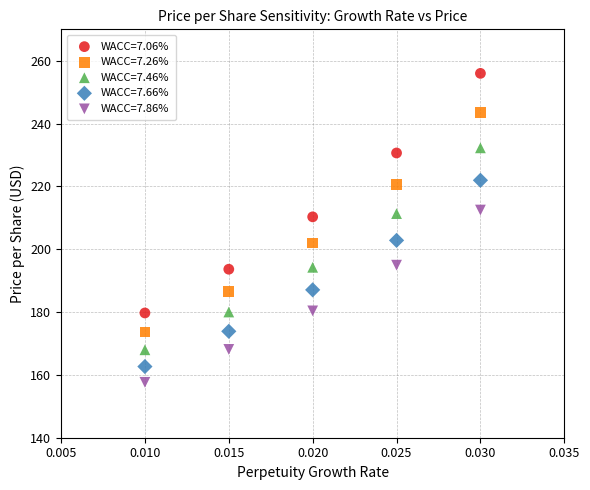

Which series has the largest Y range (max minus min)?

WACC=7.06%